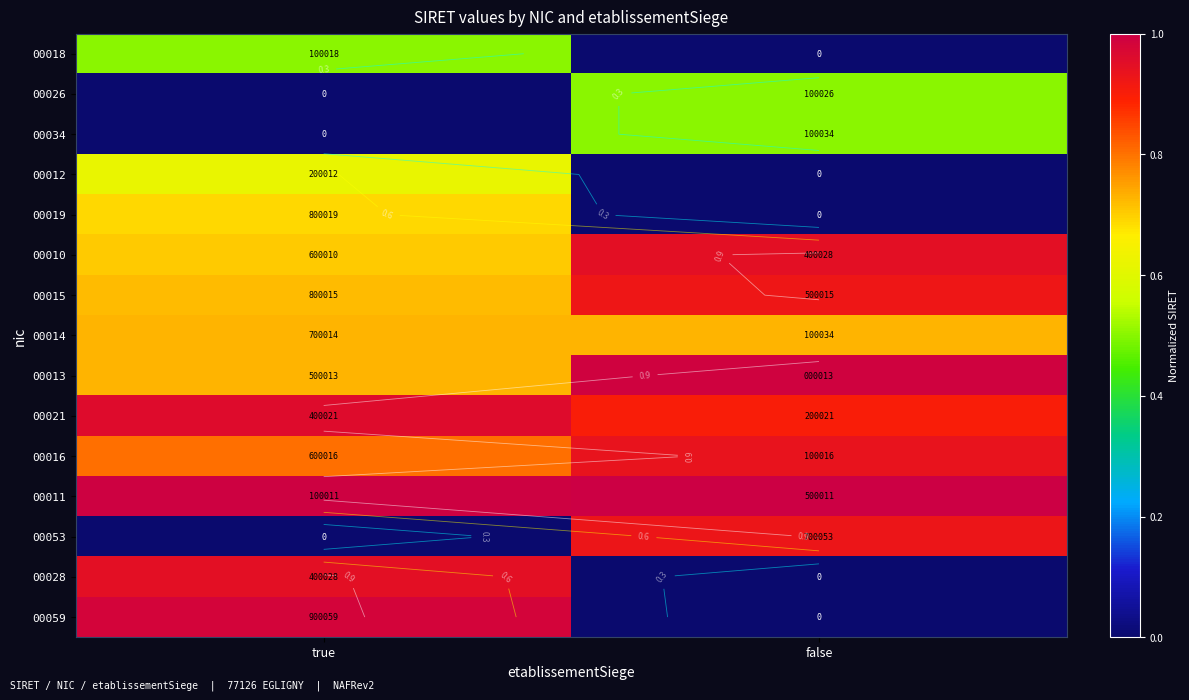

Is the value of 00026 at true greater than the value of 00014 at true?

No